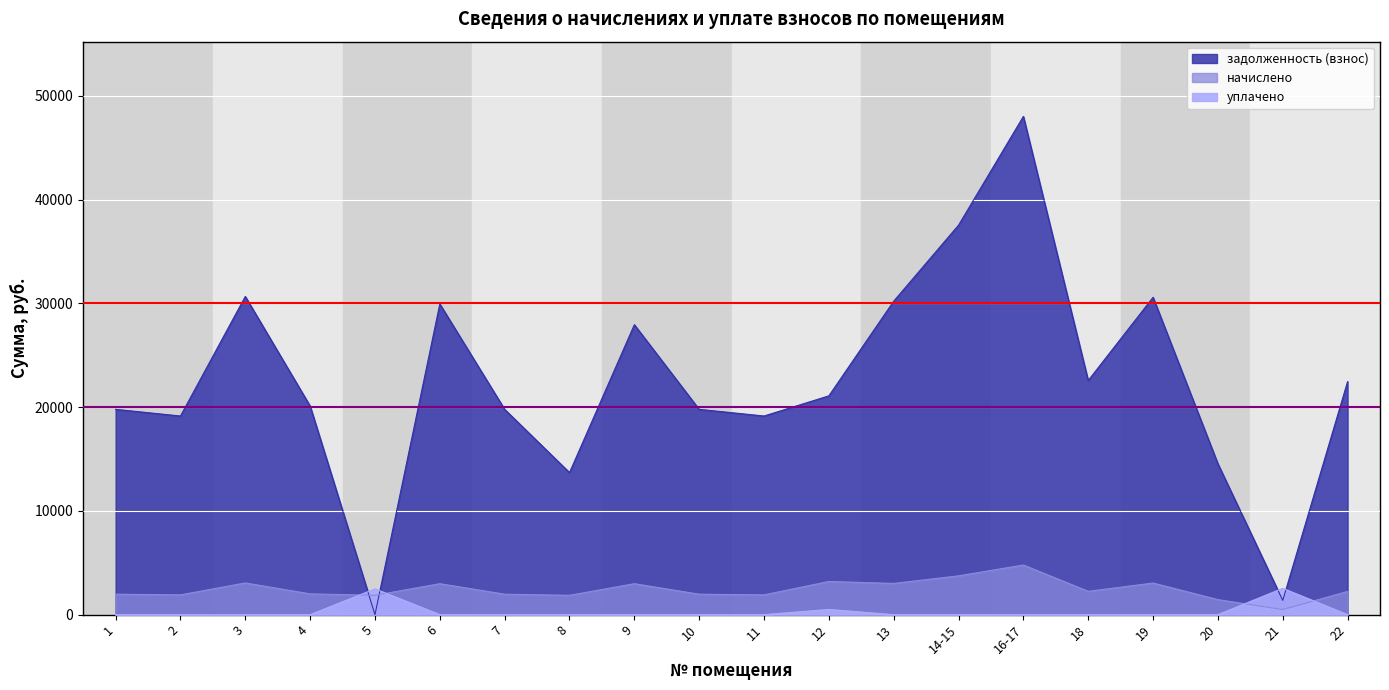

At how many categories does at least one series exceed 40302?

1